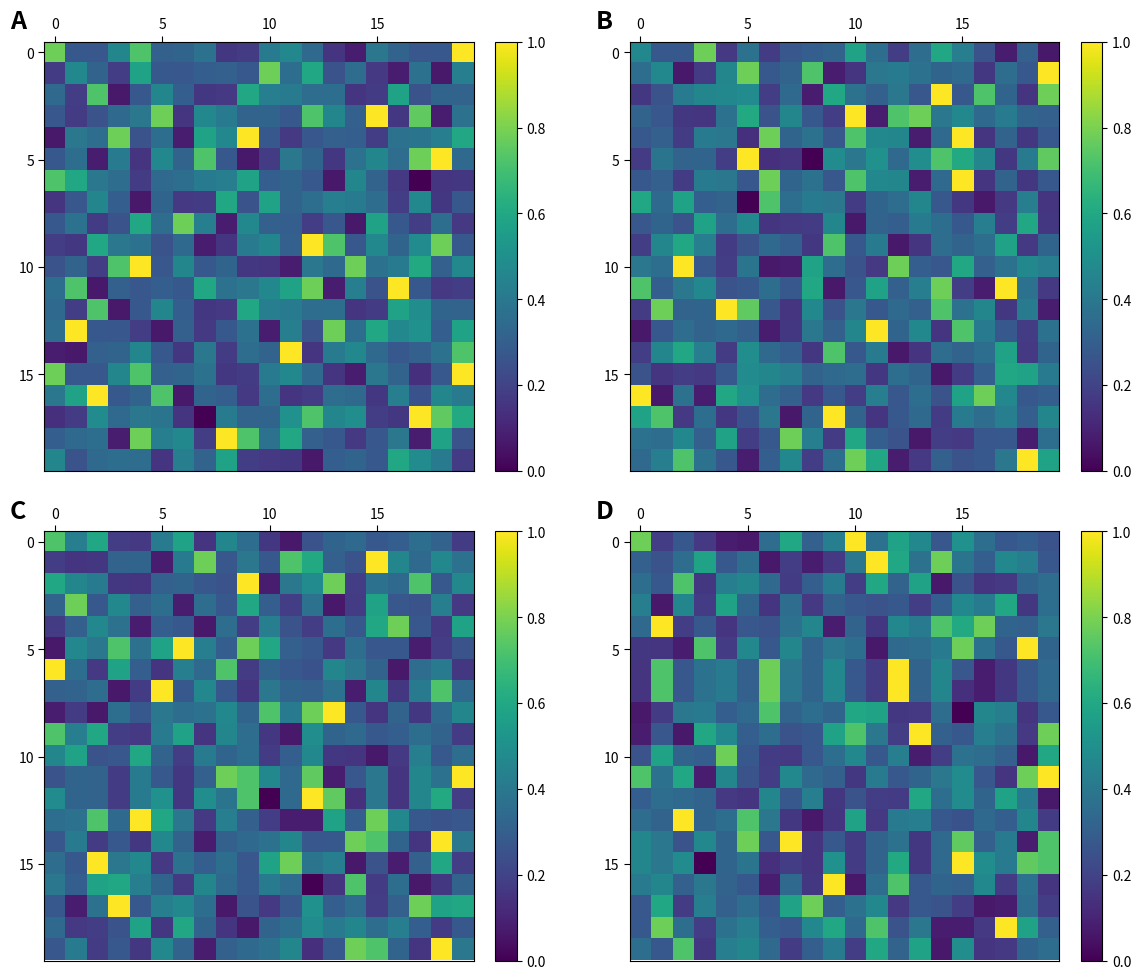

Which series changed the most between 5 and 15?

row_15